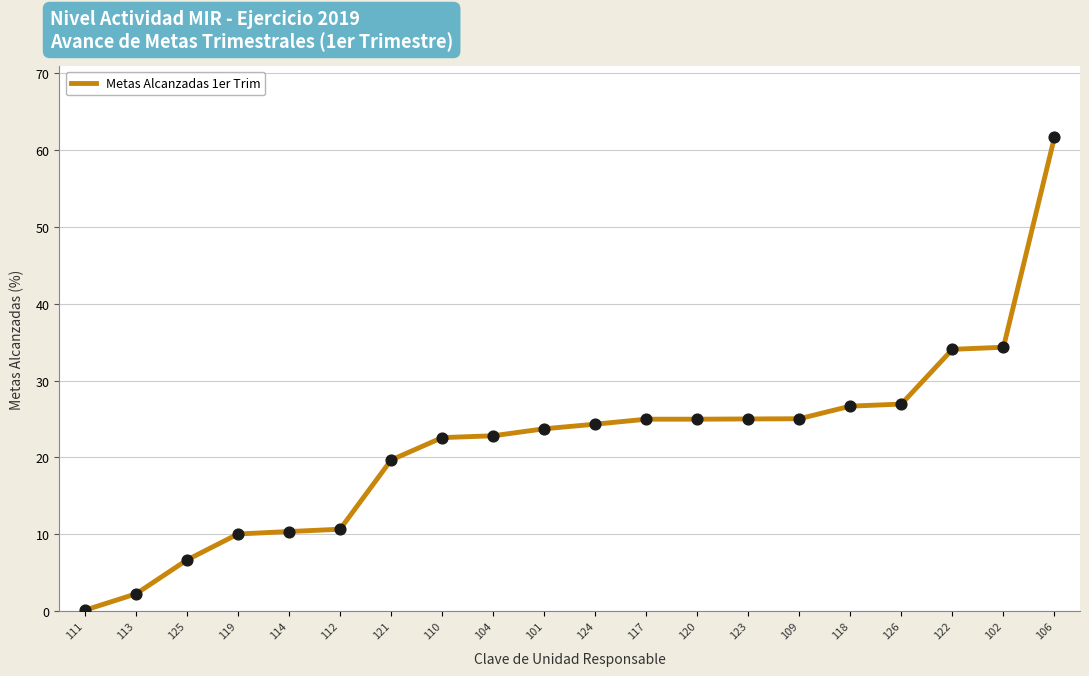

What is the change in value from 113 to 114?

+8.1